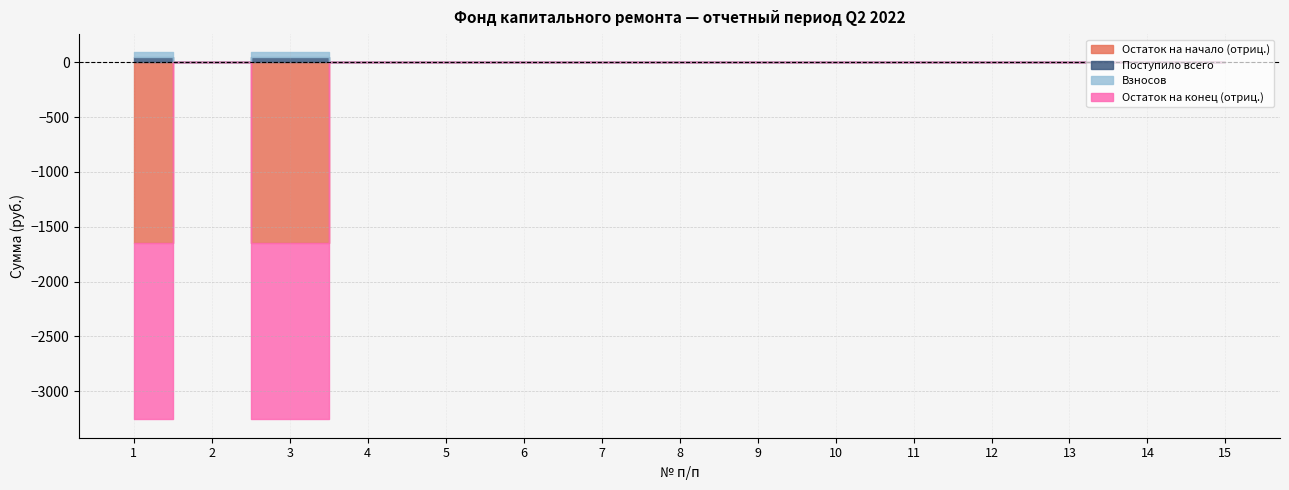

Does the chart have visible grid lines?

Yes